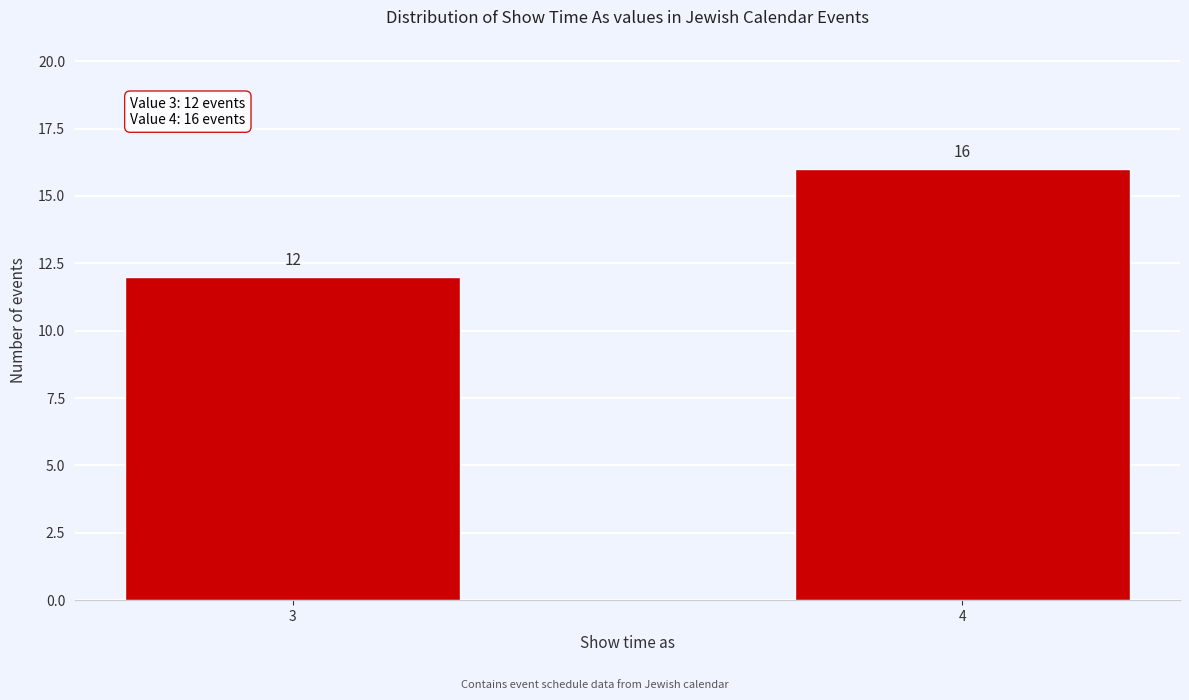

Reading right to left, what are all the values shown in this chart?

16	12